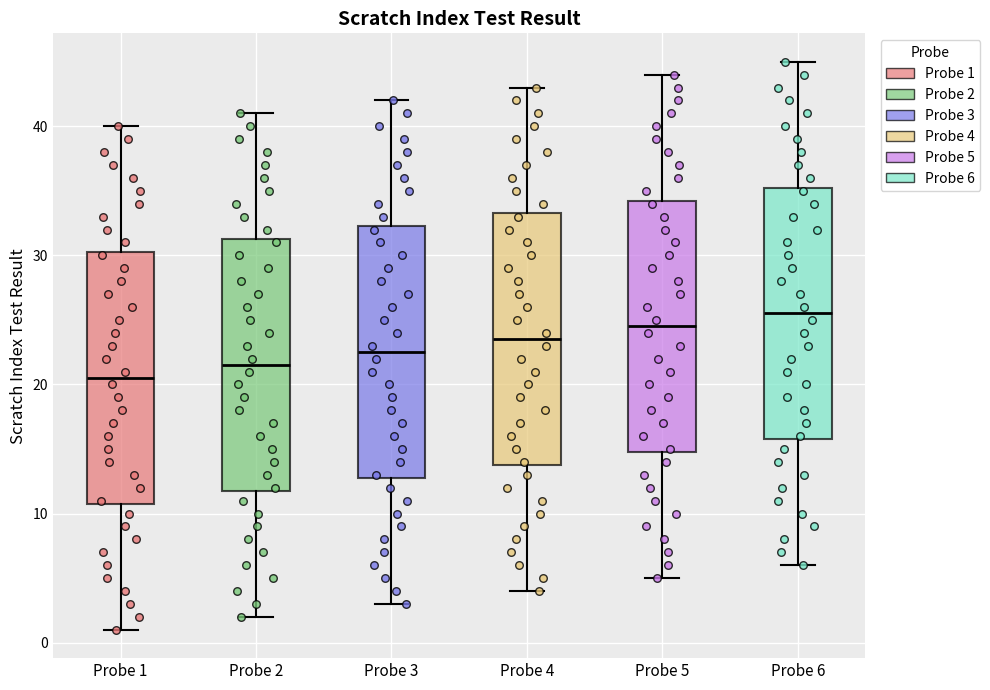

Where is the upper edge of the box for Probe 2 on the y-axis? The values are not printed on the chart, so give them approximately, as read against the axis.

31